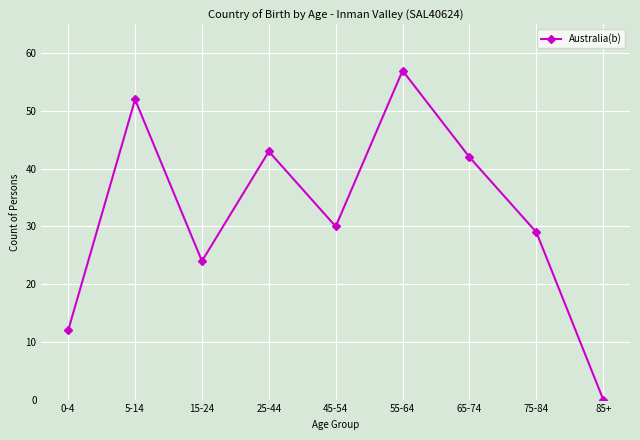

Where is the data nearest to the value 28?

75-84